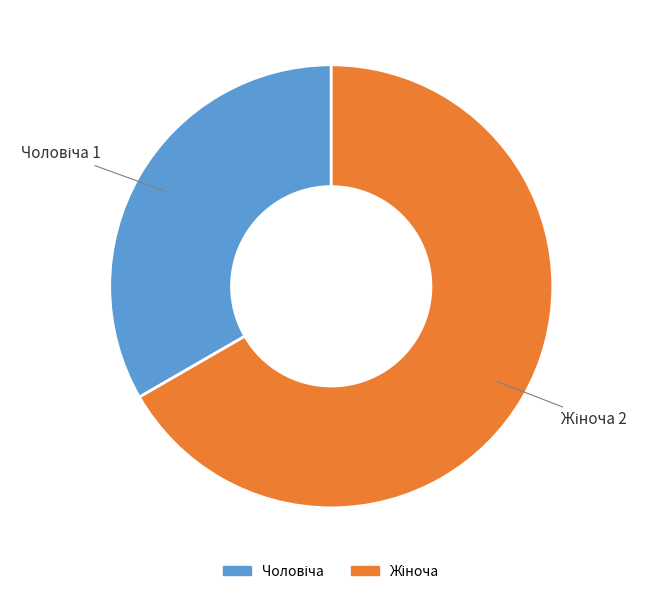

Is there a majority slice in this chart?

Yes